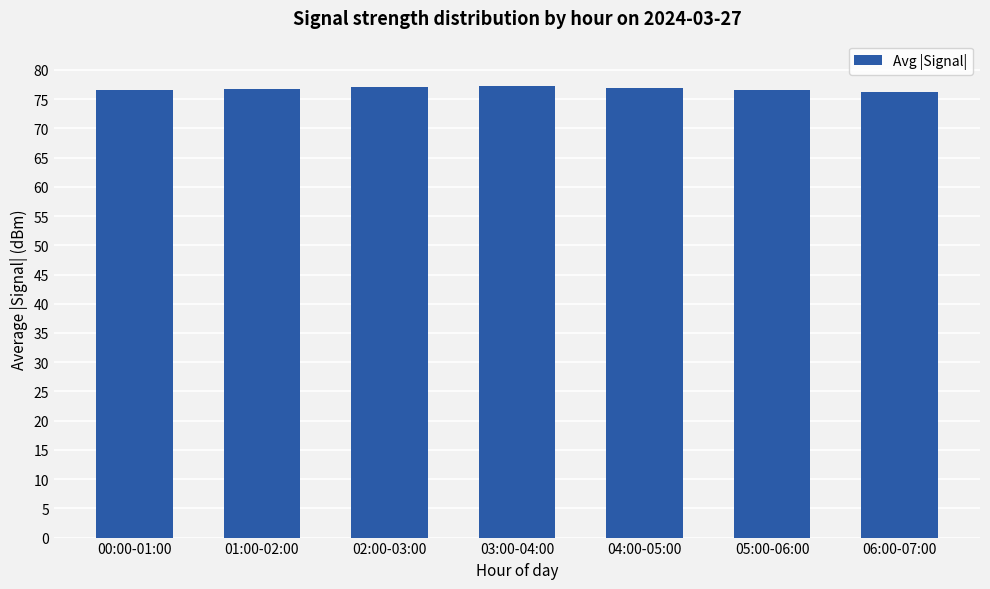

Approximately how many times larger is the value at 00:00-01:00 compared to 01:00-02:00?

1.0